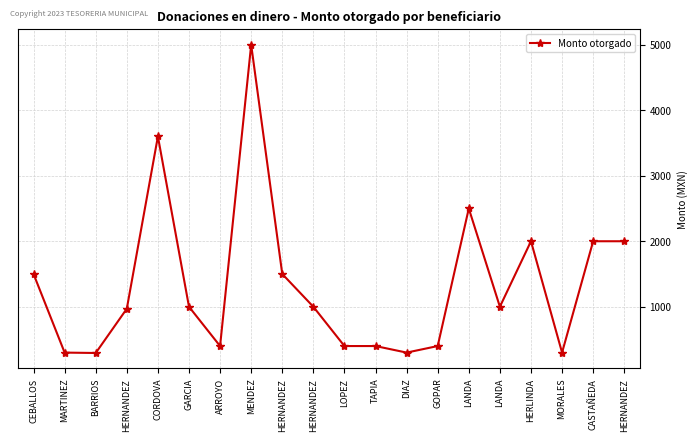

What is the difference between the second highest and minimum values?

3306.0